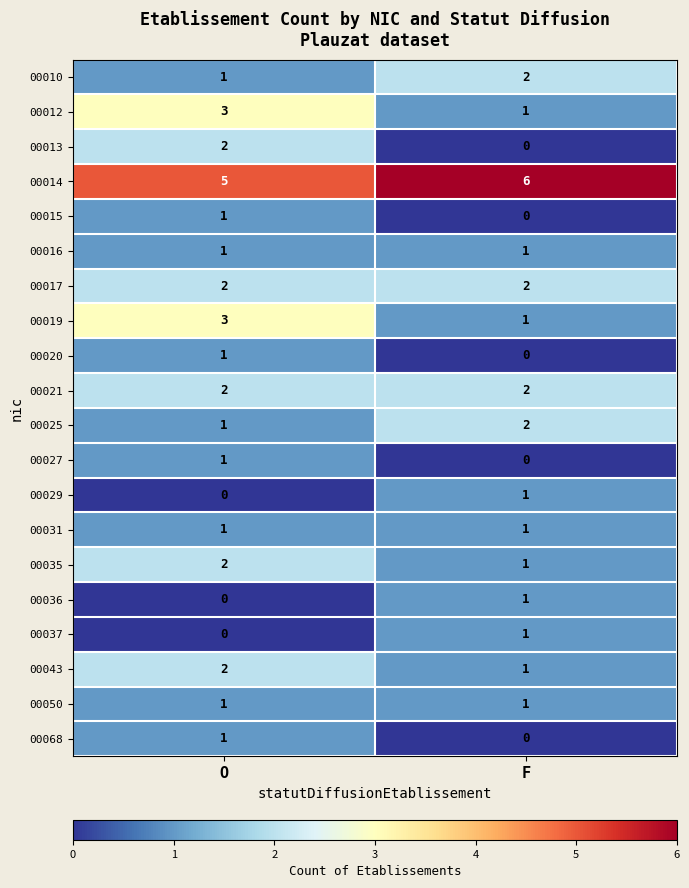

What is the spread (max minus min) of values at O?

5